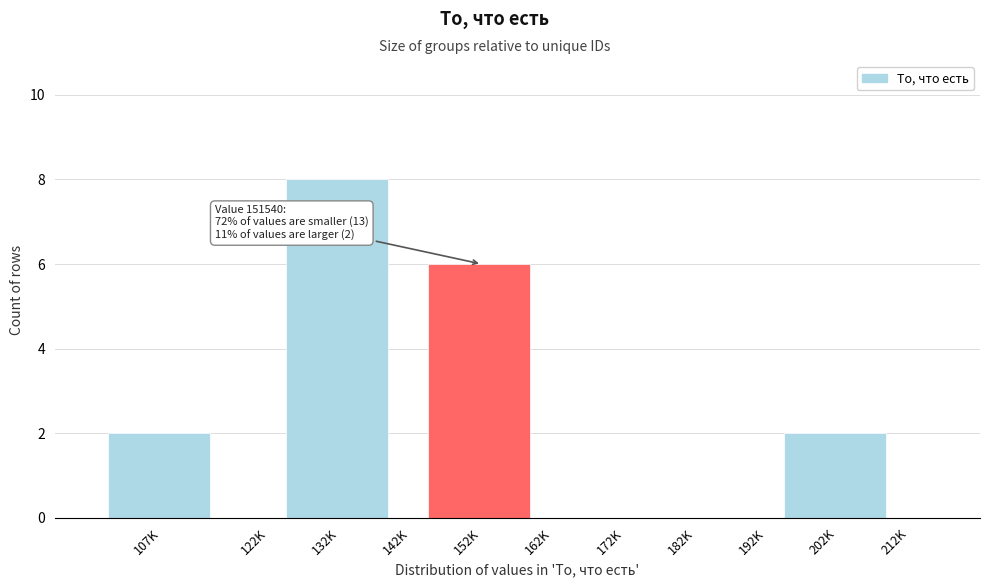

Reading left to right, extract all data points from this chart.

107K=2	122K=0	132K=8	142K=0	152K=6	162K=0	172K=0	182K=0	192K=0	202K=2	212K=0